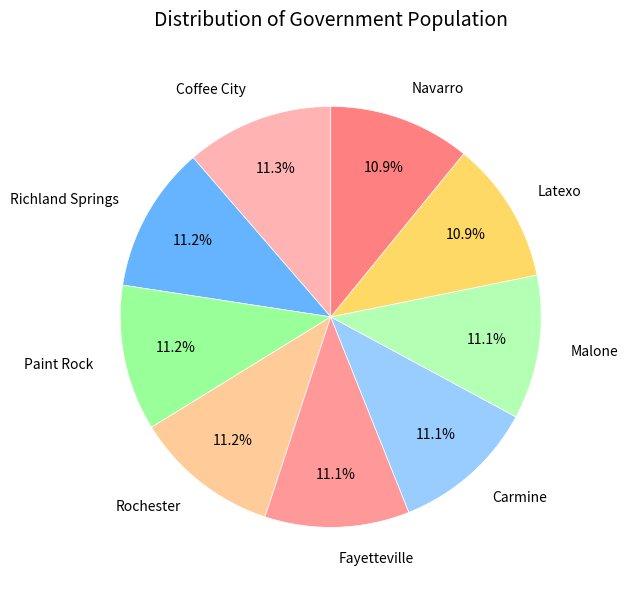

Does Malone account for over 50% of the chart?

No